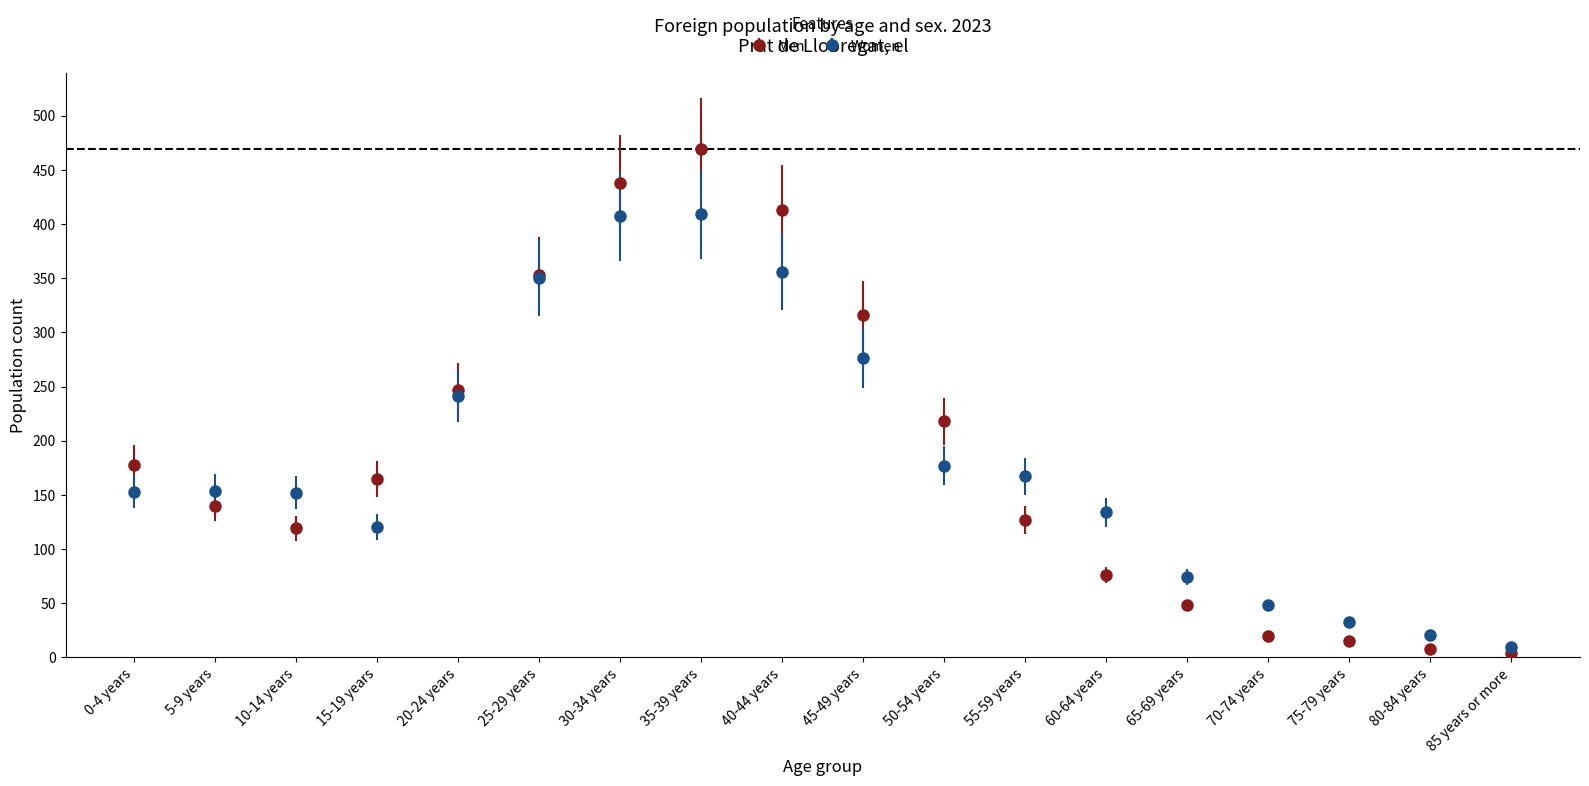

At which category is the sum across all series the highest?

35-39 years